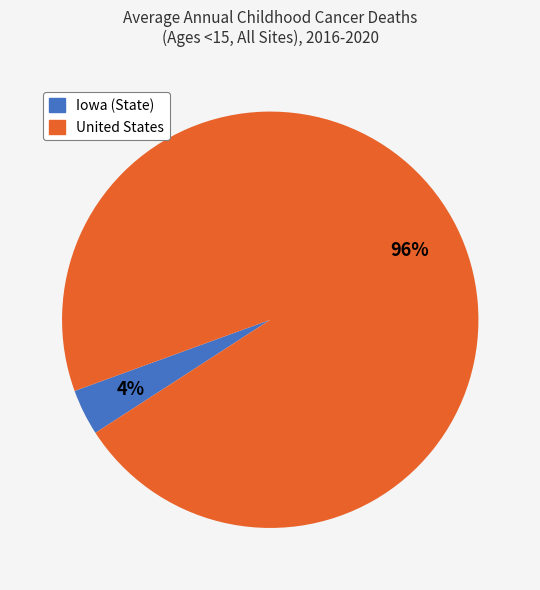

Does United States represent more than half of the total?

Yes